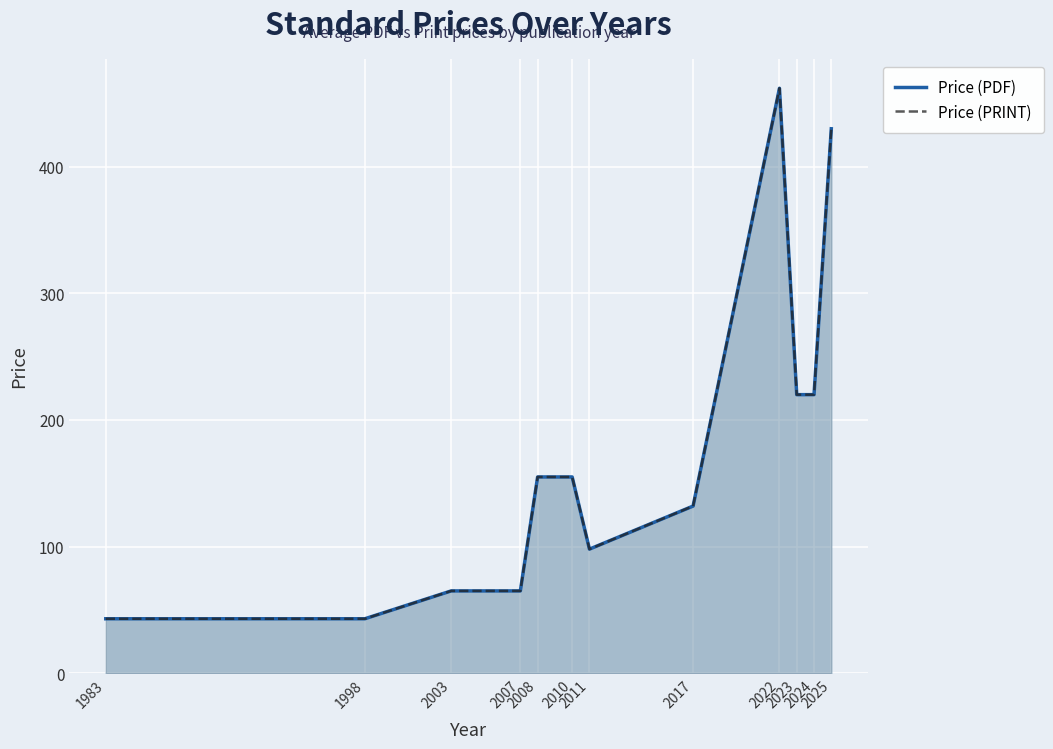

What is the smallest value displayed?

43